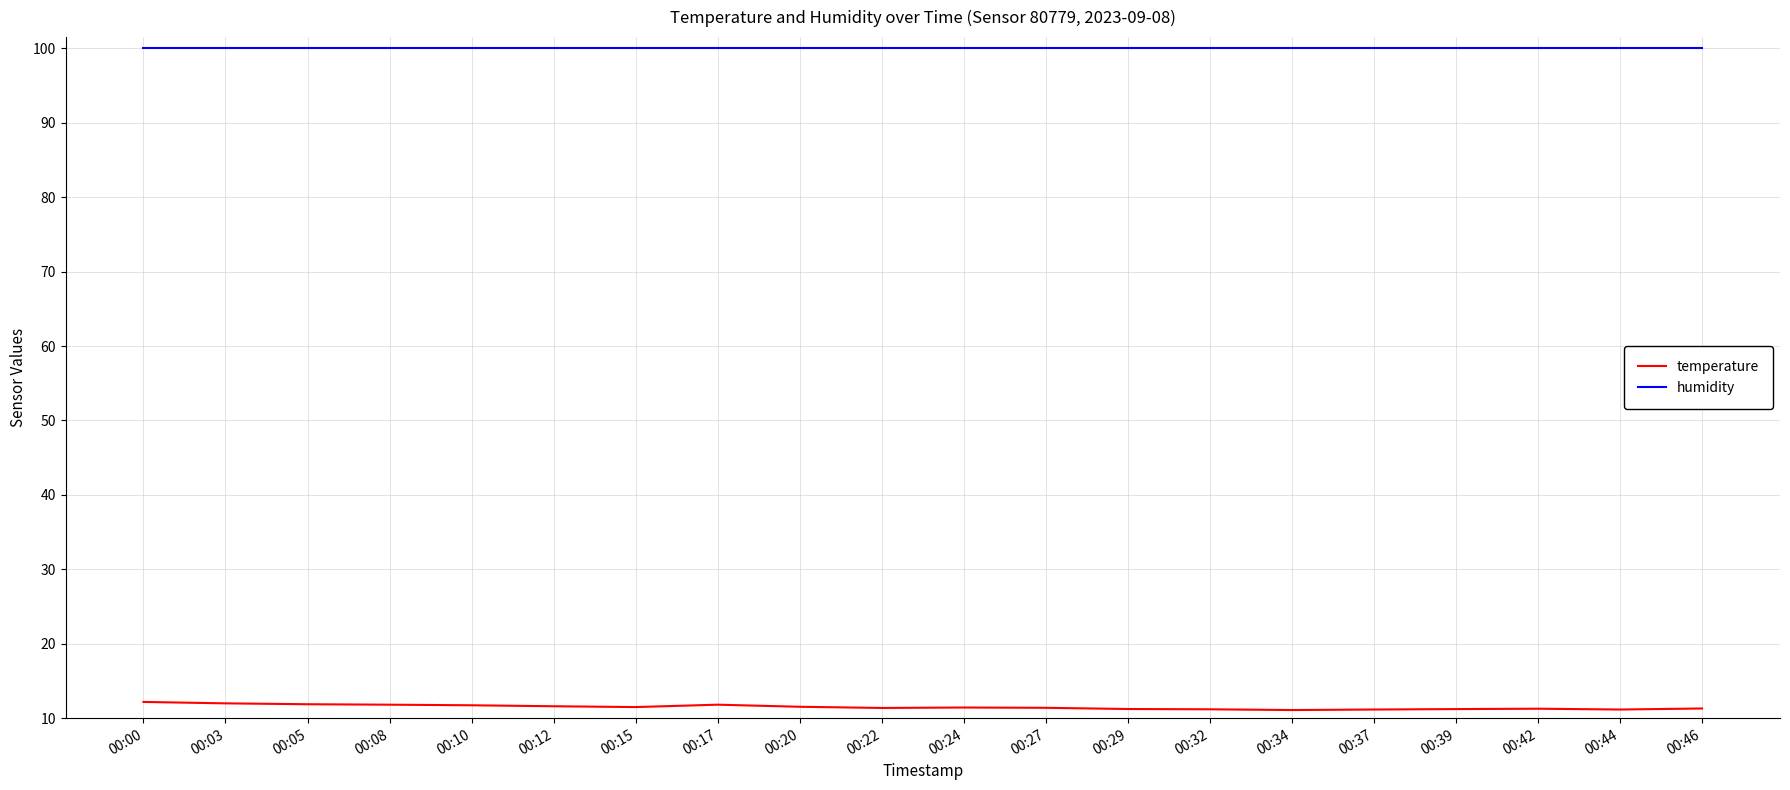

What is the sum of all temperature values?

229.8